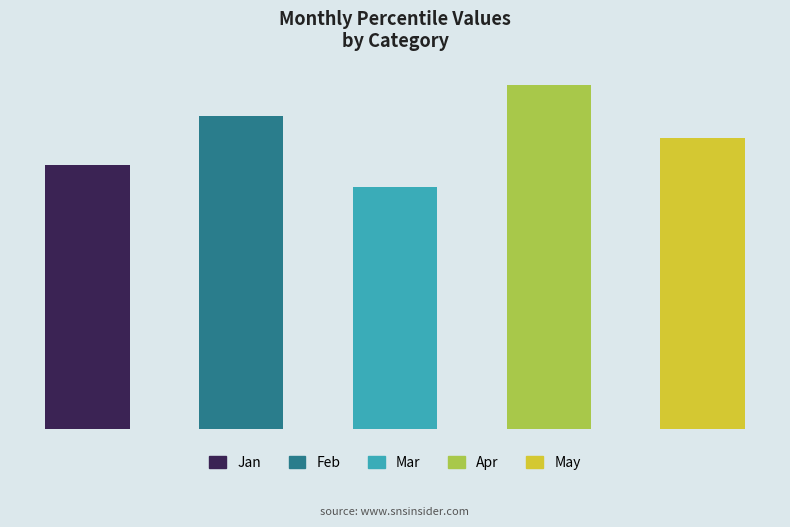

What is the value of the Jan bar at the 1st from the left?

2.9